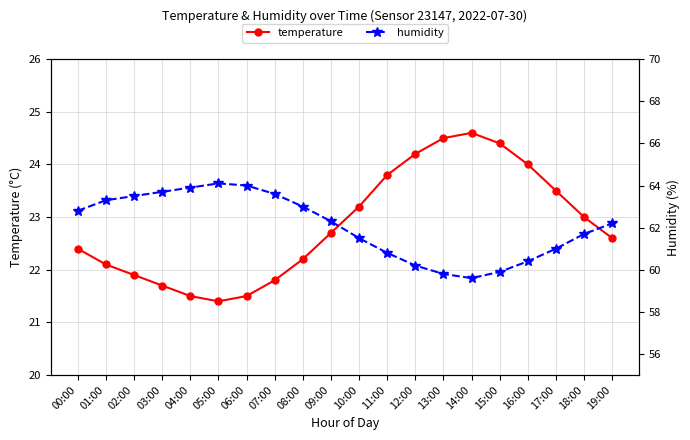

Which series has the largest total across all categories?

humidity